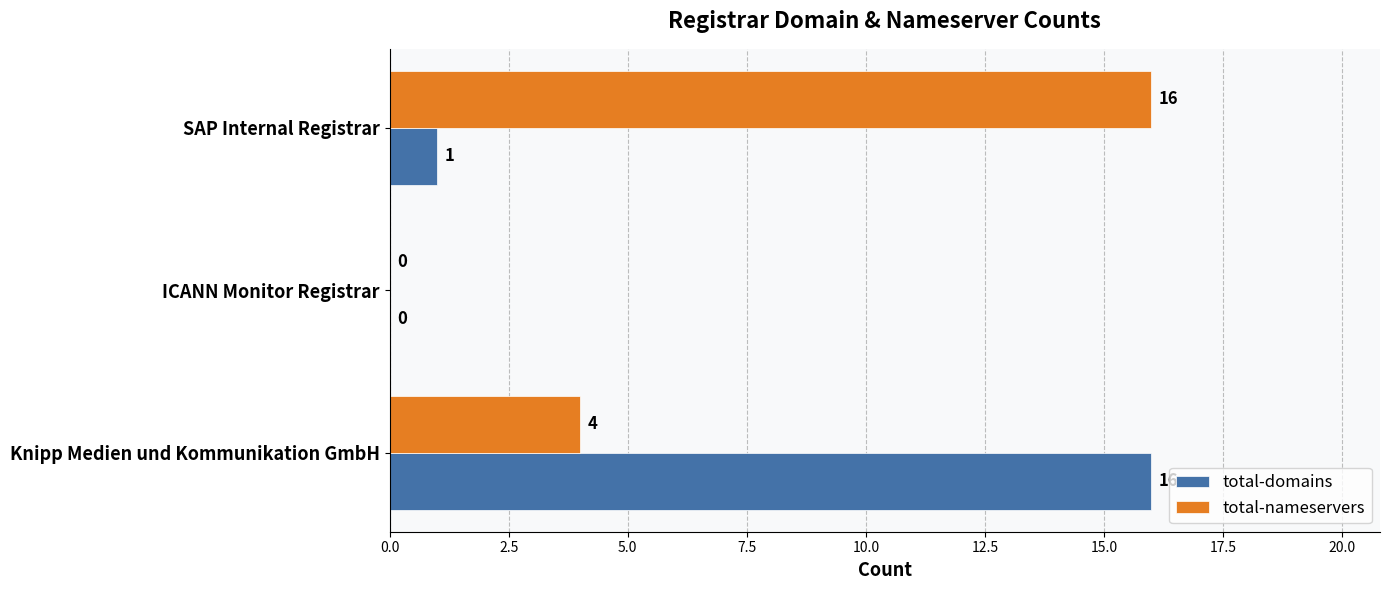

How many series are shown in this chart?

2